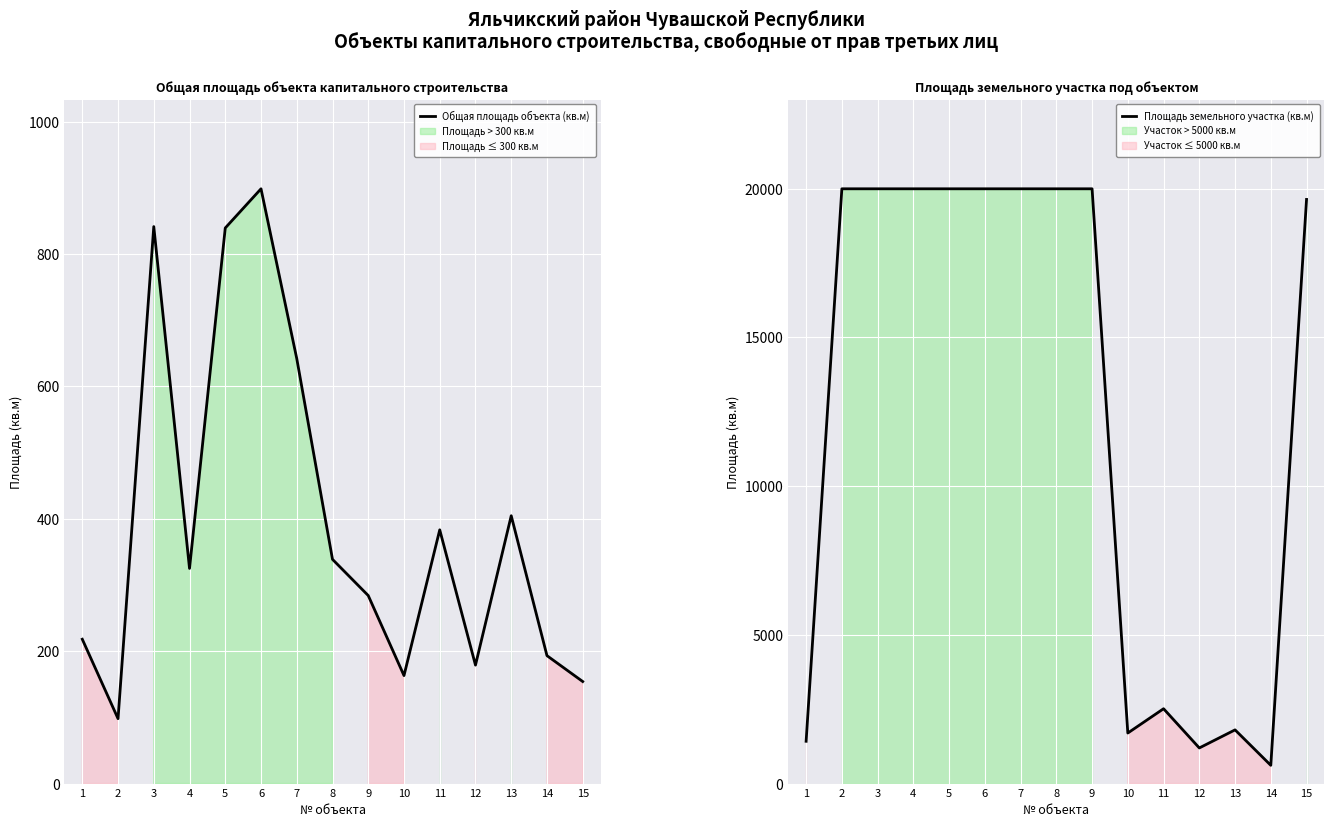

Reading right to left, what are all the values shown in this chart?

Общая площадь объекта (кв.м): 15=154.2	14=193.3	13=404.7	12=179.0	11=383.4	10=163.2	9=284.1	8=338.8	7=642.2	6=898.7	5=839.5	4=325.1	3=841.6	2=98.1	1=218.1
Площадь земельного участка (кв.м): 15=19642.0	14=614.0	13=1806.0	12=1198.0	11=2517.0	10=1700.0	9=20000.0	8=20000.0	7=20000.0	6=20000.0	5=20000.0	4=20000.0	3=20000.0	2=20000.0	1=1423.0